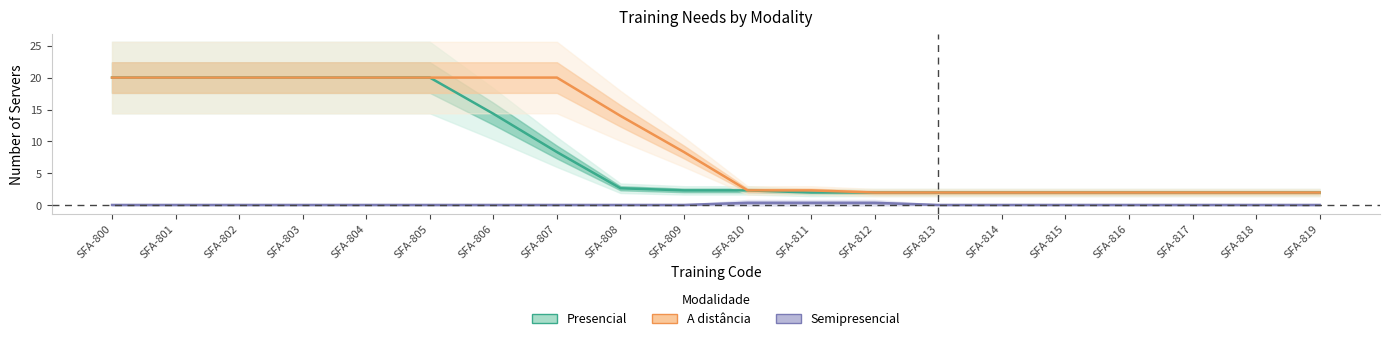

What is the difference between the second highest and minimum values in the Semipresencial series?

0.3